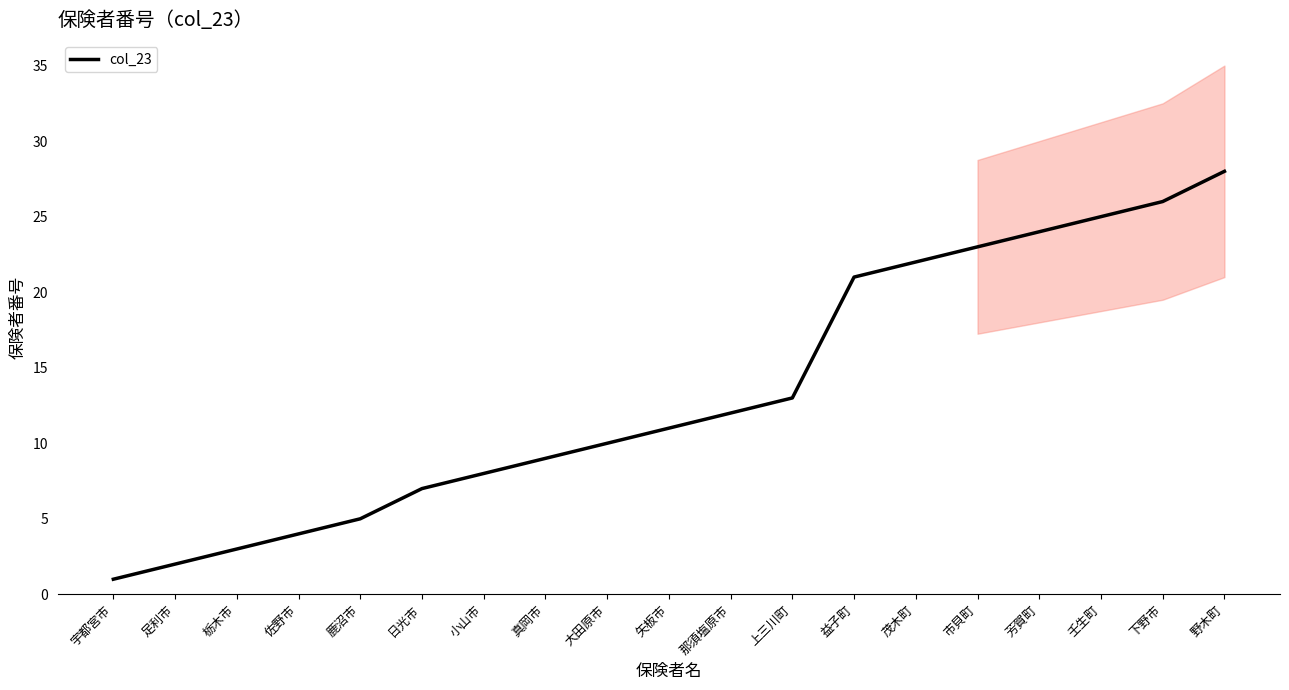

Approximately how many times larger is the value at 日光市 compared to 足利市?

3.5